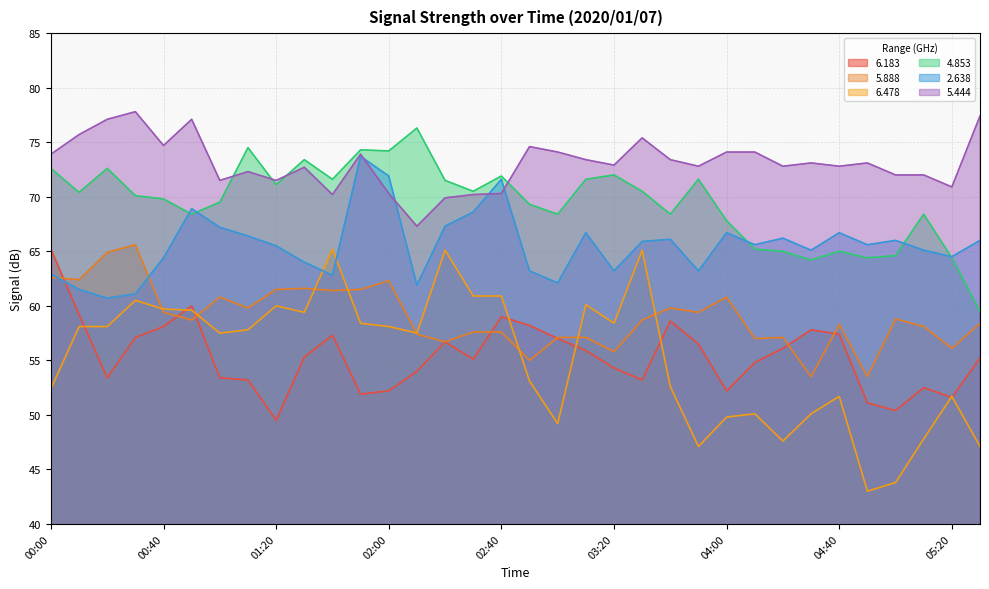

Does the chart have visible grid lines?

Yes